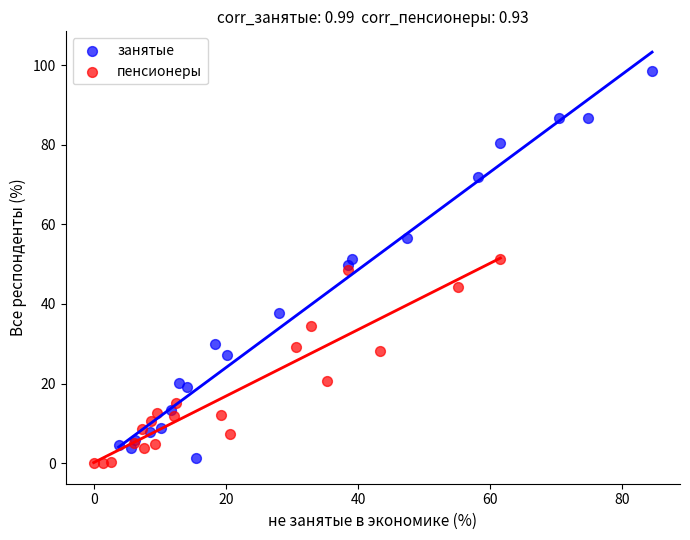

Which series reaches the maximum Y coordinate?

занятые